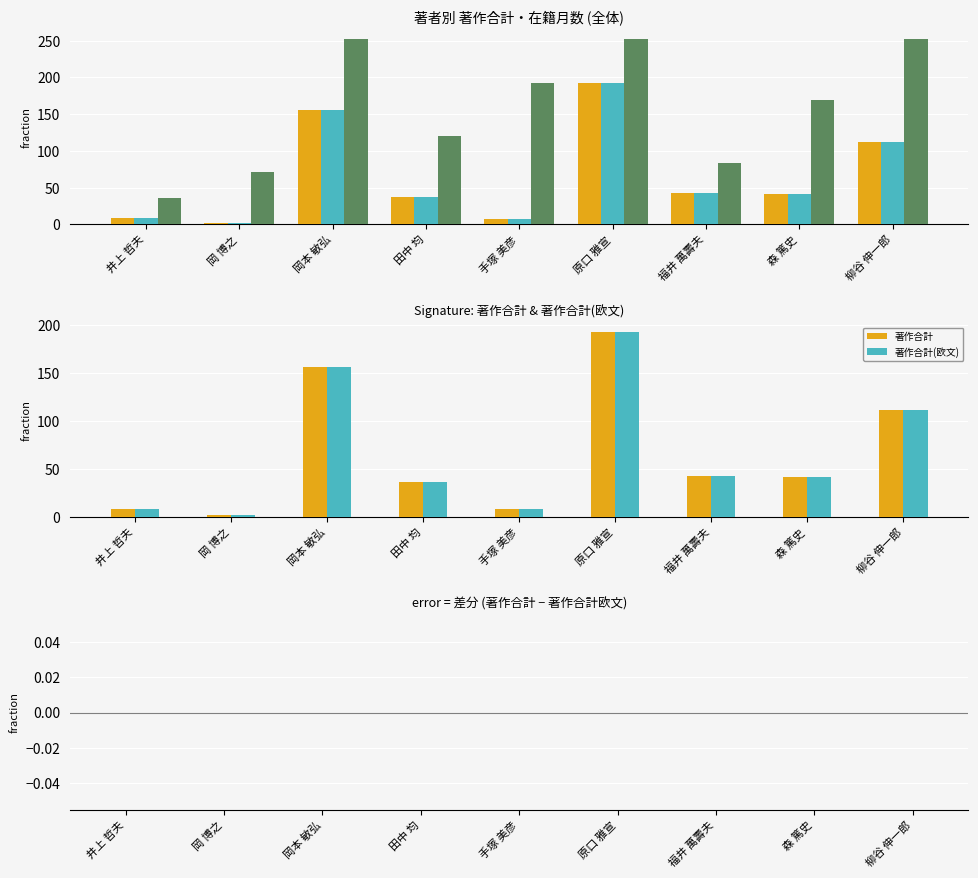

Is it true that 著作合計(欧文) equals 8 at 手塚 美彦?

True